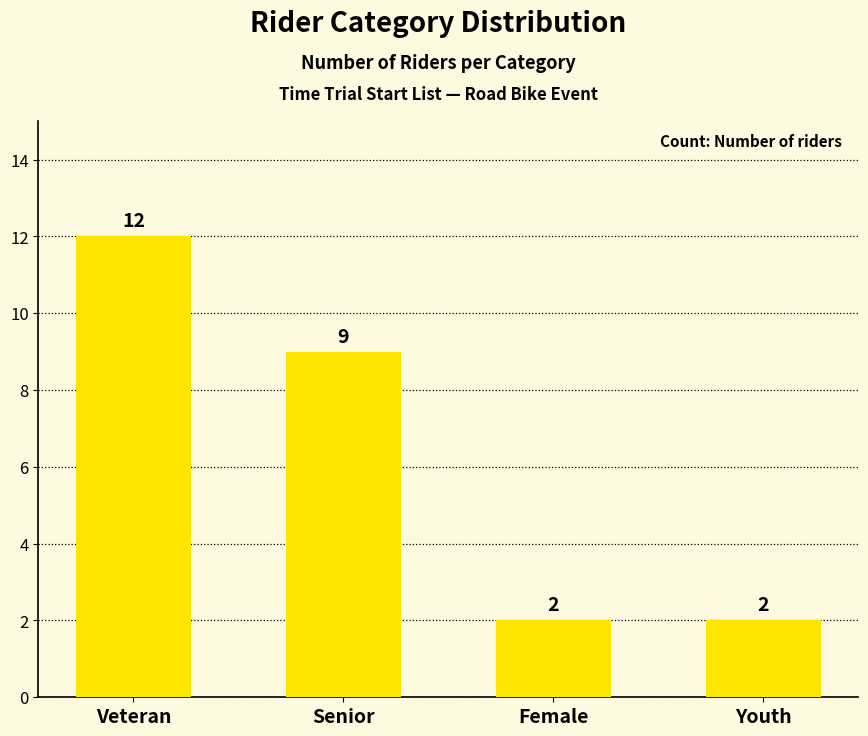

At which category does the chart reach its peak across all series?

Veteran